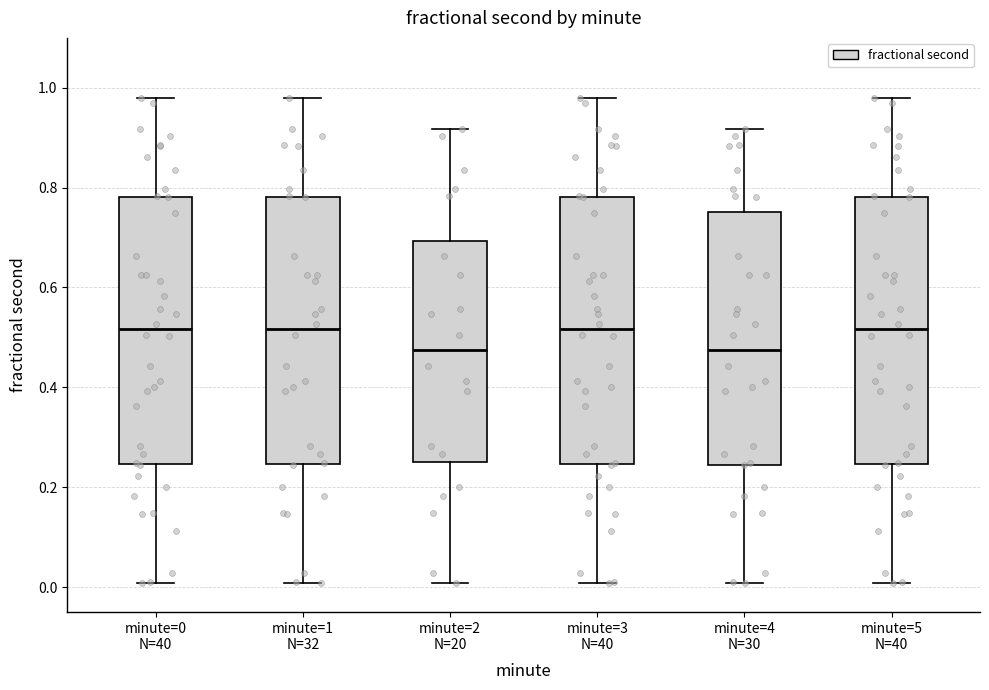

Where is the upper edge of the box for minute=1 N=32 on the y-axis? The values are not printed on the chart, so give them approximately, as read against the axis.

0.78